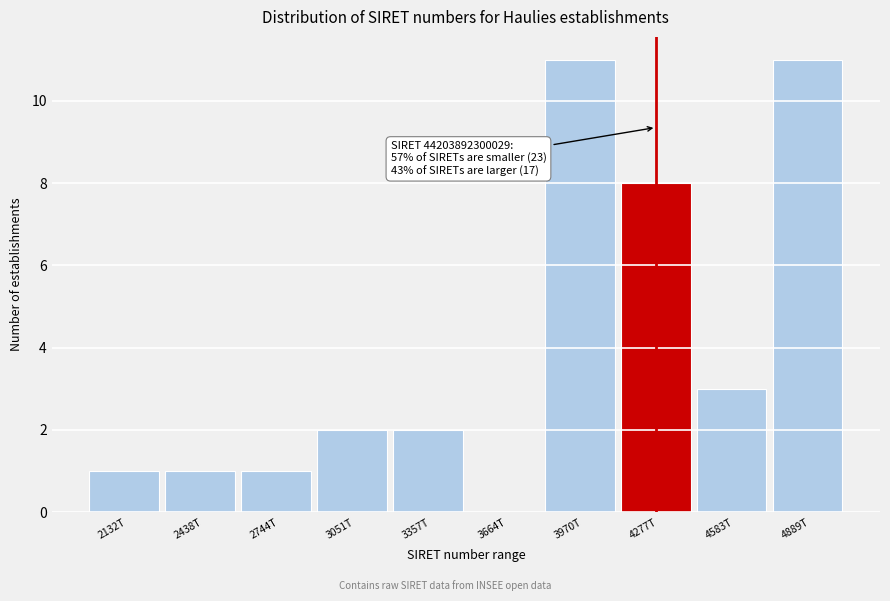

Reading right to left, transcribe all the data shown in this chart.

4889T=11	4583T=3	4277T=8	3970T=11	3664T=0	3357T=2	3051T=2	2744T=1	2438T=1	2132T=1